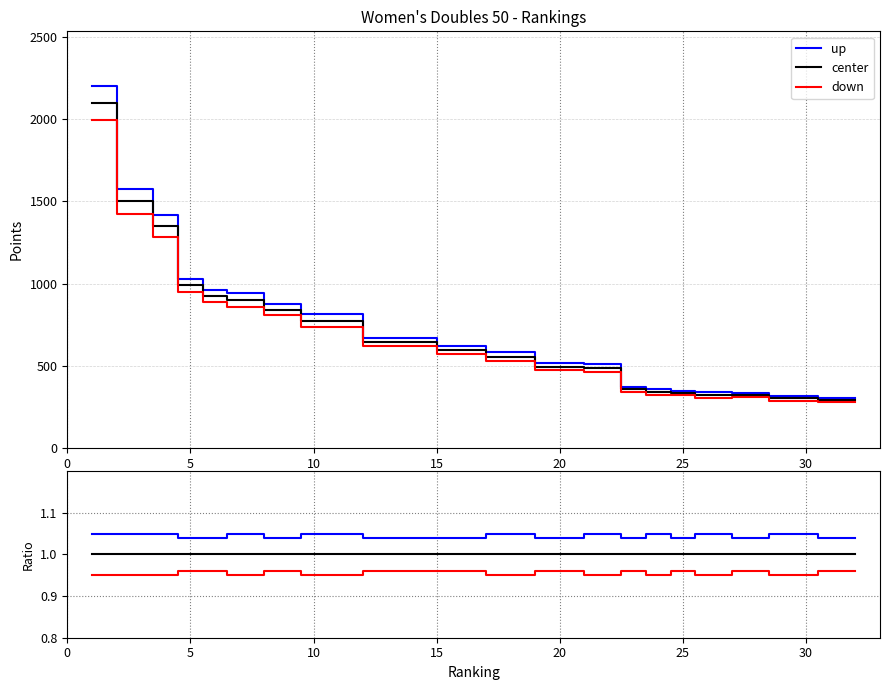

Does the chart display data point markers on the line(s)?

No